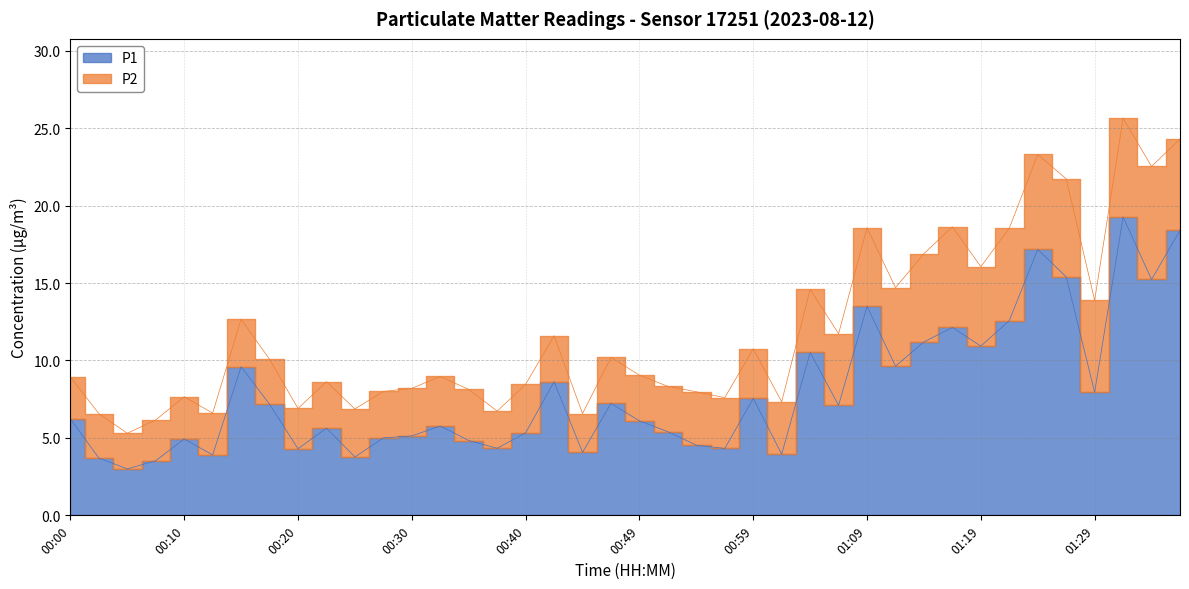

Reading left to right, what are all the values shown in this chart?

6.2	3.7	3.0	3.5	4.9	3.9	9.6	7.2	4.3	5.6	3.8	5.0	5.1	5.8	4.8	4.3	5.3	8.6	4.1	7.2	6.1	5.4	4.5	4.3	7.5	4.0	10.5	7.1	13.5	9.6	11.2	12.1	10.9	12.6	17.2	15.4	8.0	19.3	15.2	18.4